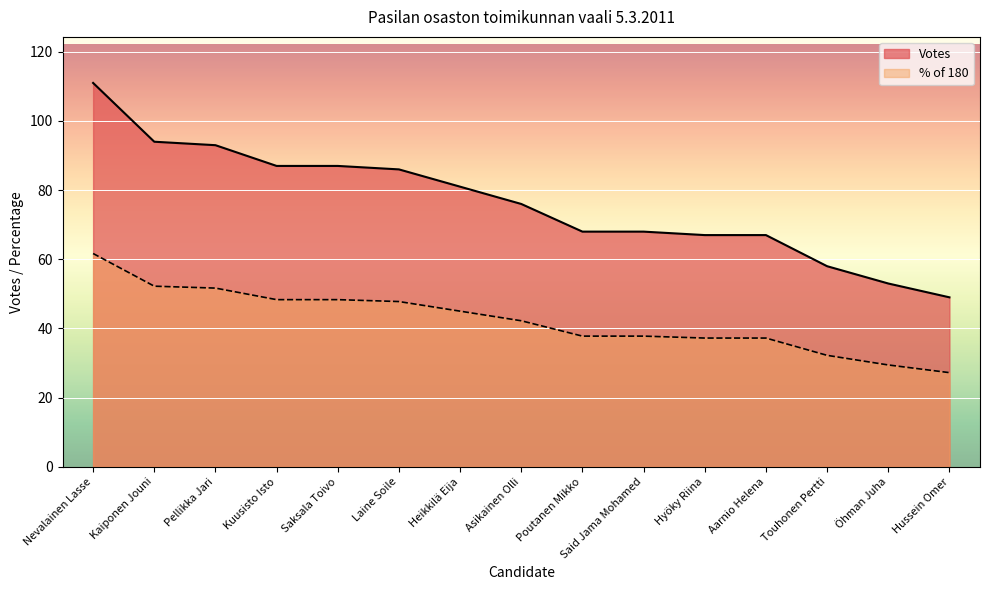

Between Aarnio Helena and Touhonen Pertti, which series saw the biggest shift?

Votes